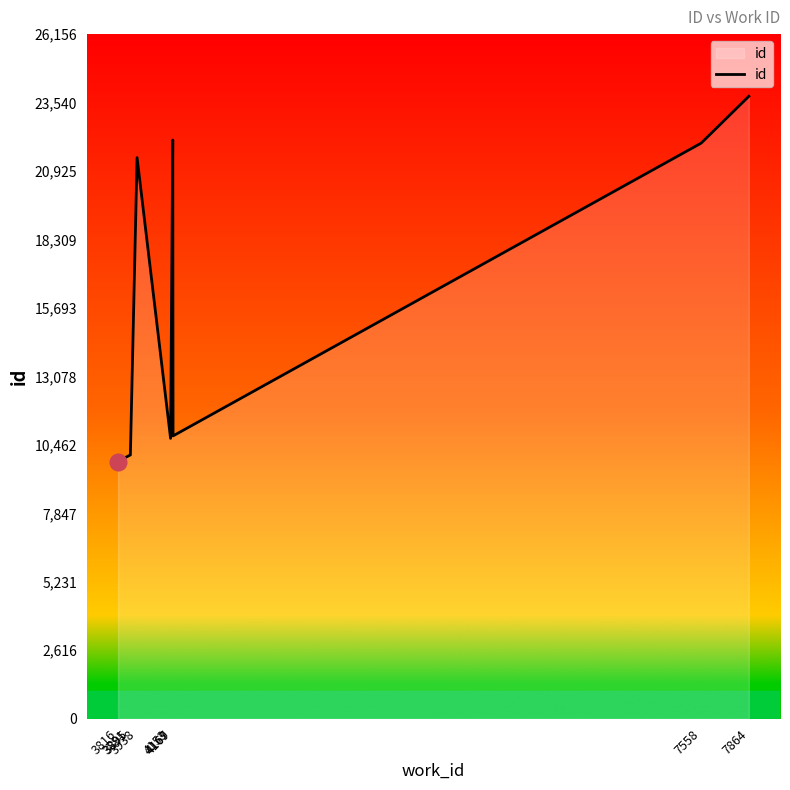

Which label corresponds to the largest value in the chart?

7864